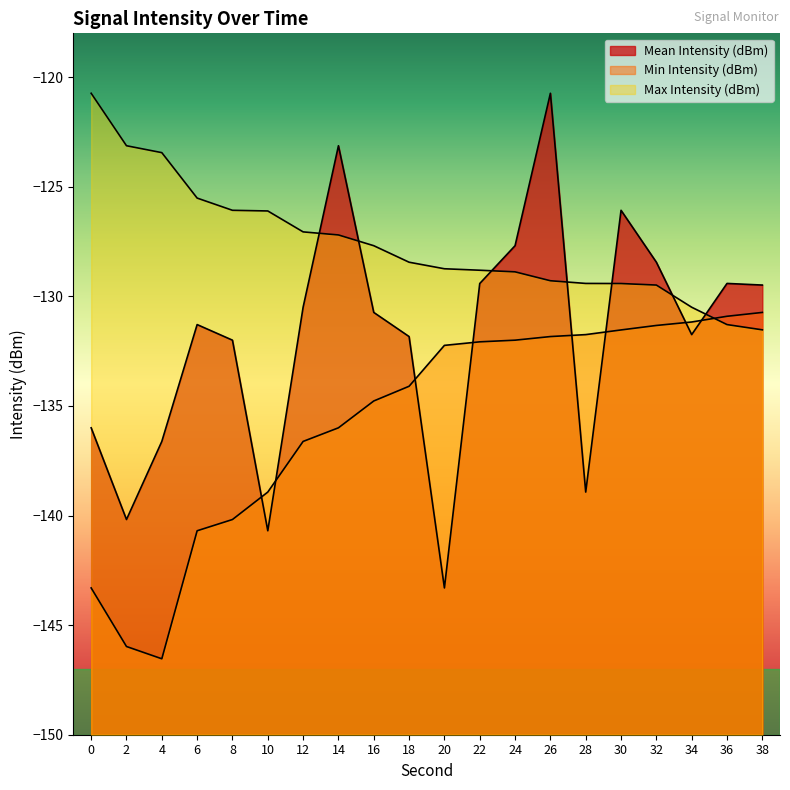

Does the chart have visible grid lines?

No